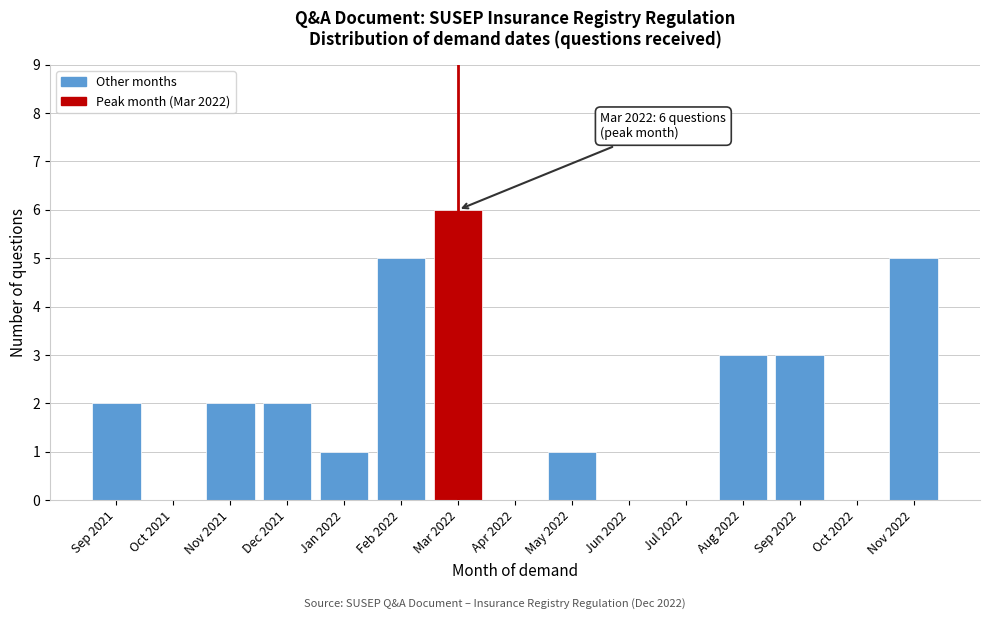

Reading left to right, what are all the values shown in this chart?

Sep 2021=2	Oct 2021=0	Nov 2021=2	Dec 2021=2	Jan 2022=1	Feb 2022=5	Mar 2022=6	Apr 2022=0	May 2022=1	Jun 2022=0	Jul 2022=0	Aug 2022=3	Sep 2022=3	Oct 2022=0	Nov 2022=5